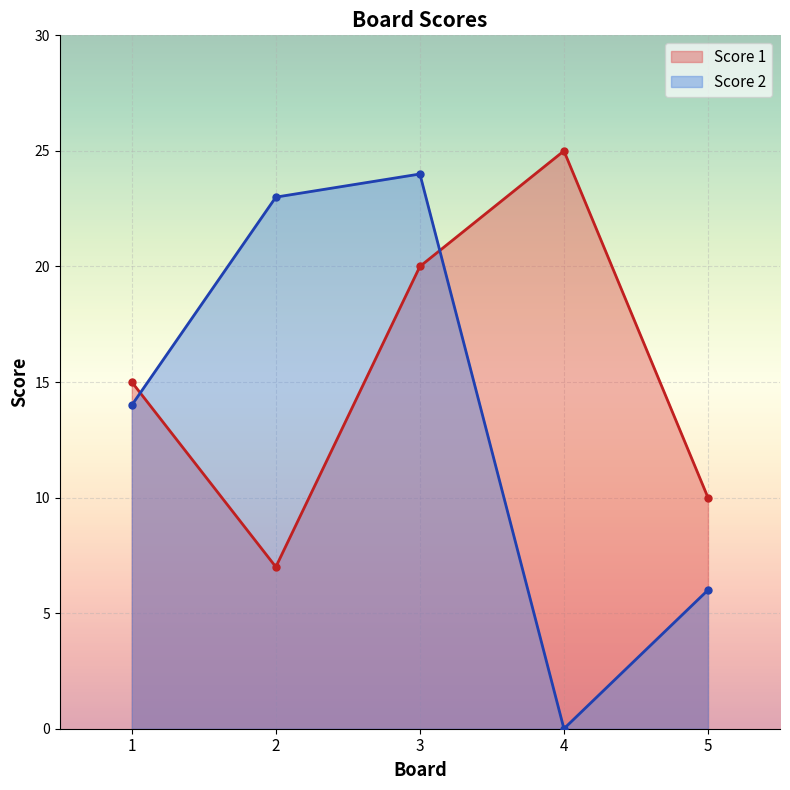

List the labels in order of Score 1 value, smallest first.

2, 5, 1, 3, 4